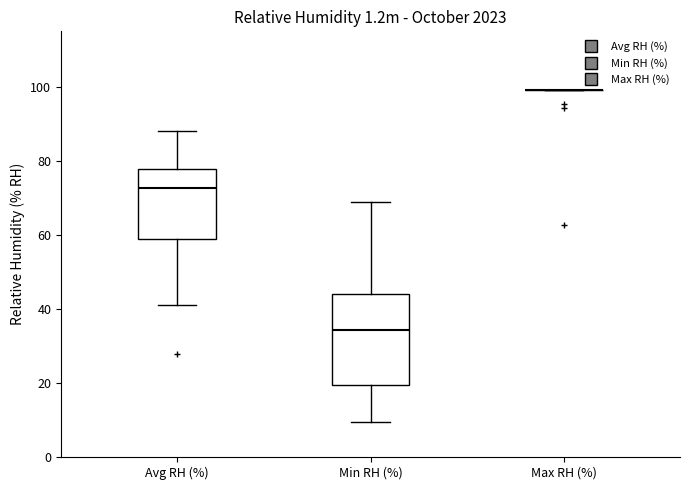

Reading left to right, transcribe this box plot: for each box, give where its median line is, the range the box spans, and where its two whiskers end, as read against the y-axis. The values are not printed on the chart, so give them approximately, as read against the axis.

Avg RH (%): median 72, box 58 to 78, whiskers 42 to 88
Min RH (%): median 34, box 20 to 44, whiskers 10 to 68
Max RH (%): box collapsed to a line at 100, whiskers 100 to 100